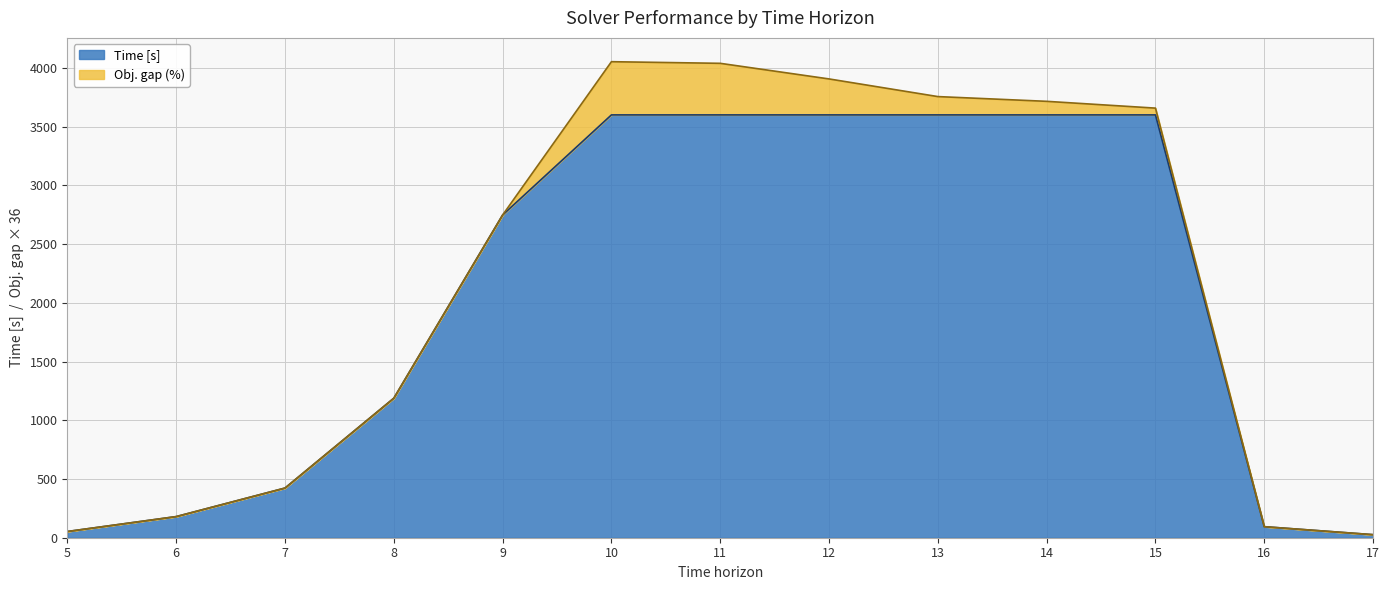

Where is the data nearest to the value 1813?

8